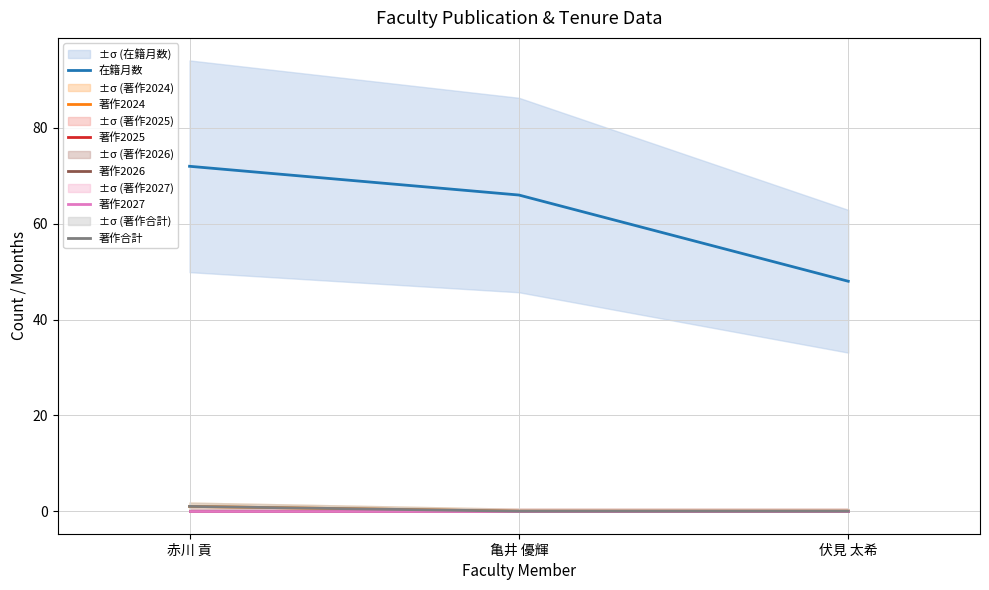

How many lines are shown in the chart?

6